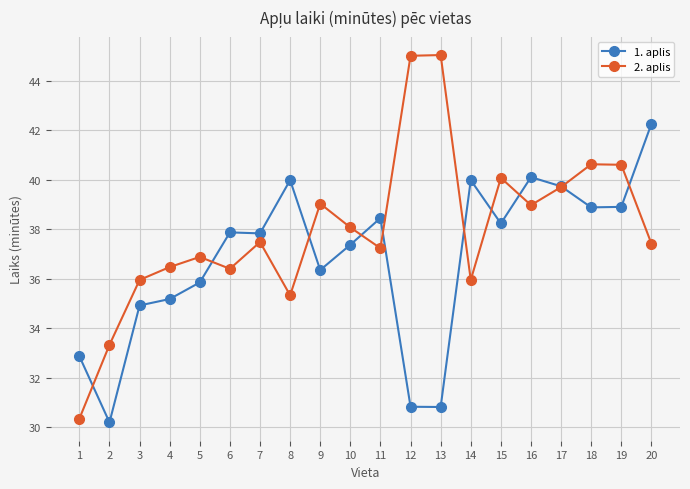

True or false: 2. aplis has more than 2 points higher than both neighbors.

True